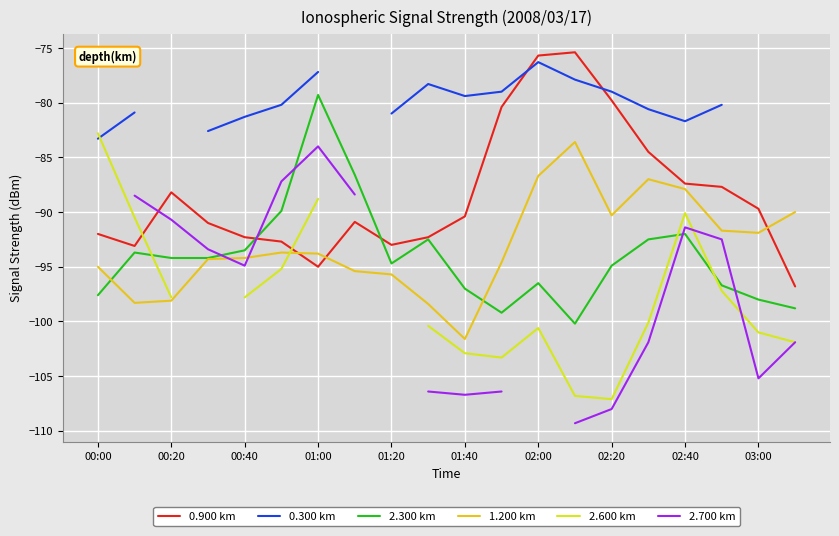

True or false: 0.900 km has a value of -93.0 at 01:20.

True